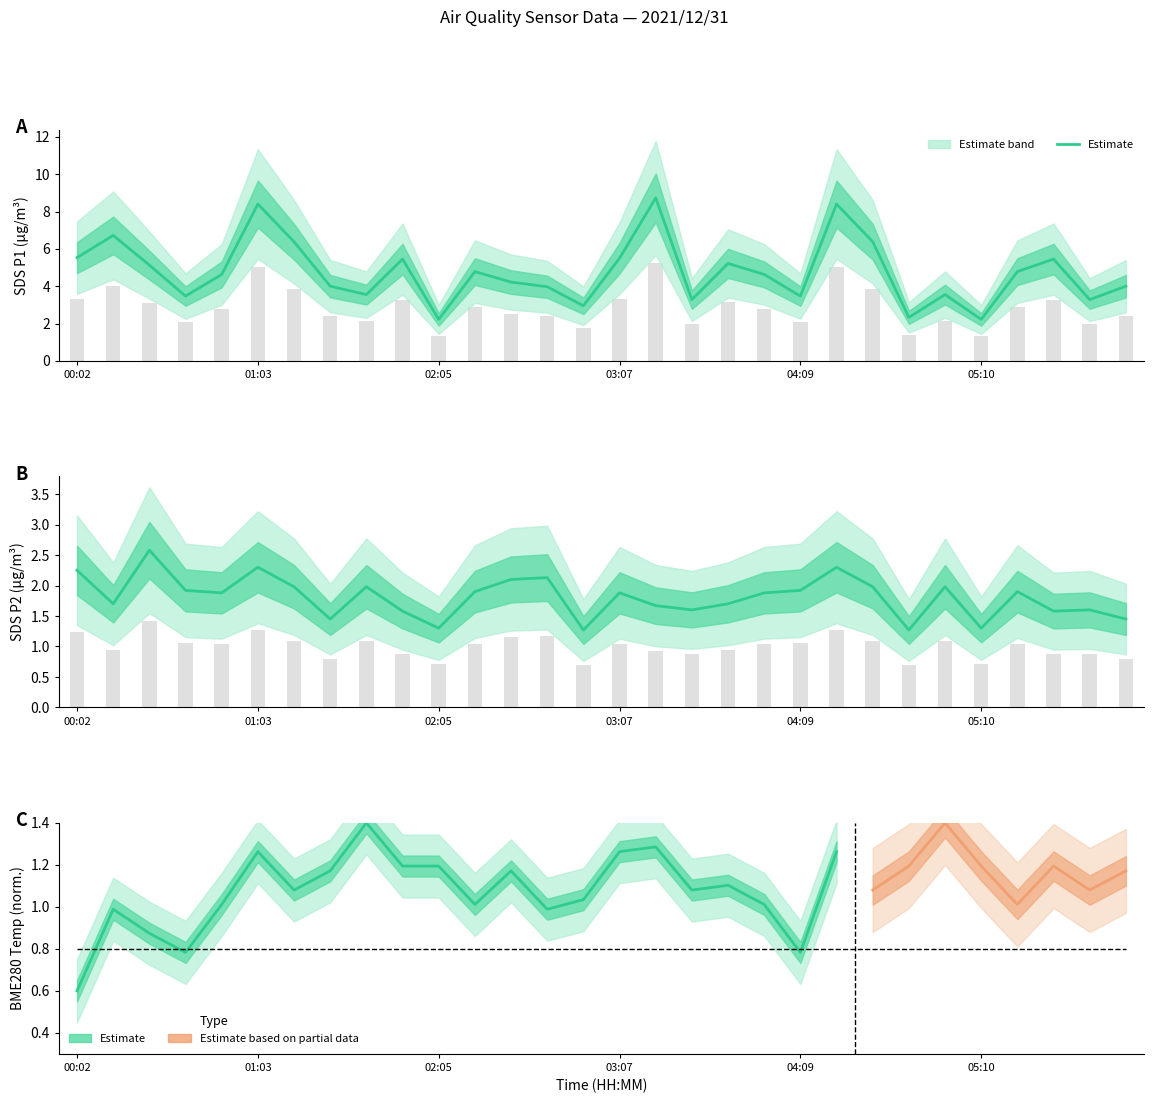

At which category is the sum across all series the highest?

01:03